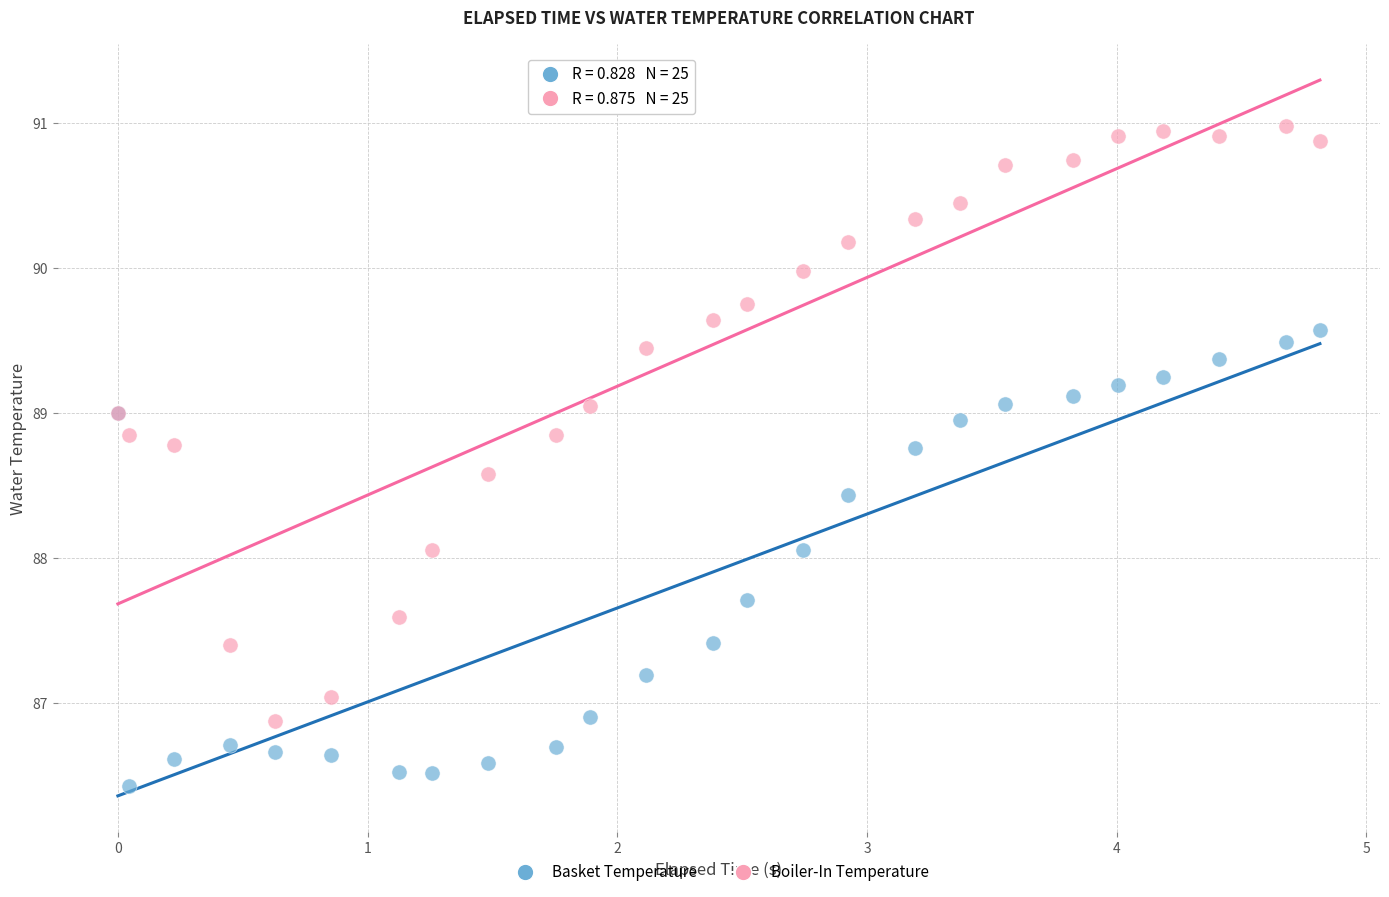

Which series contains the highest Y value?

Boiler-In Temperature